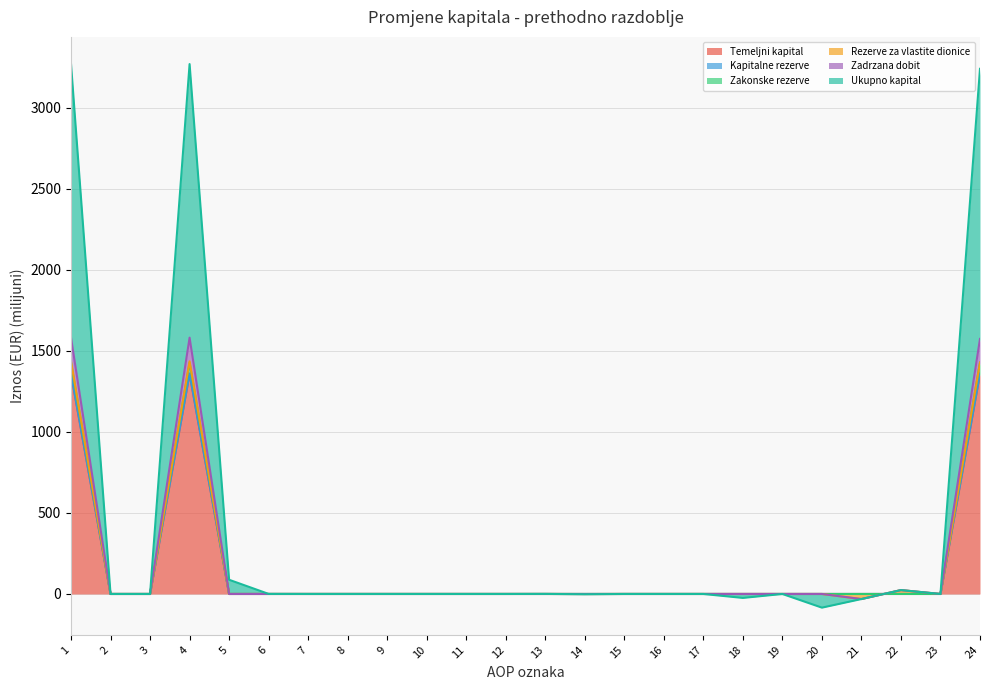

Which series has the largest total across all categories?

Ukupno kapital